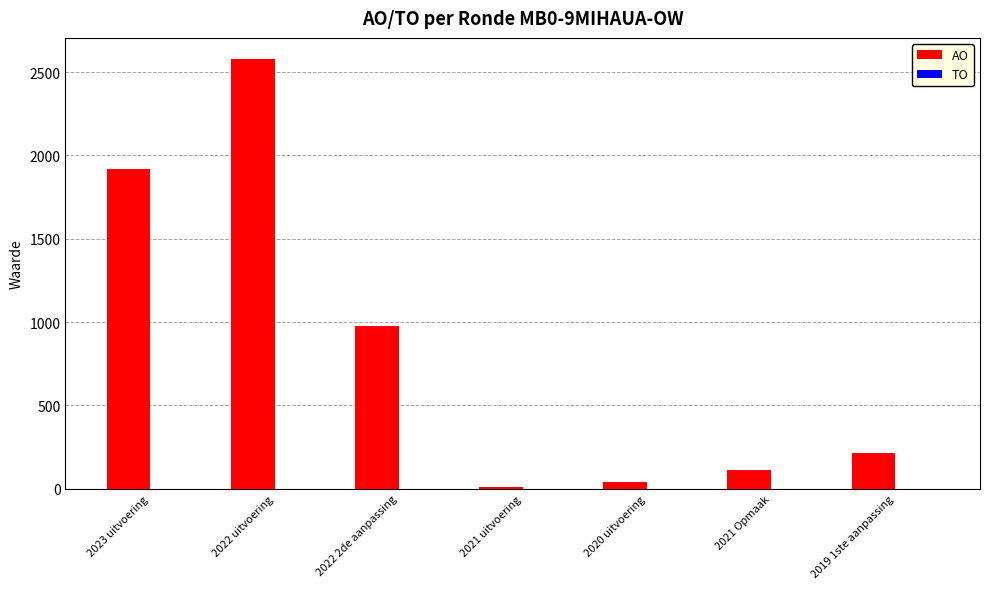

What is the change in value from 2022 2de aanpassing to 2021 Opmaak?

-862